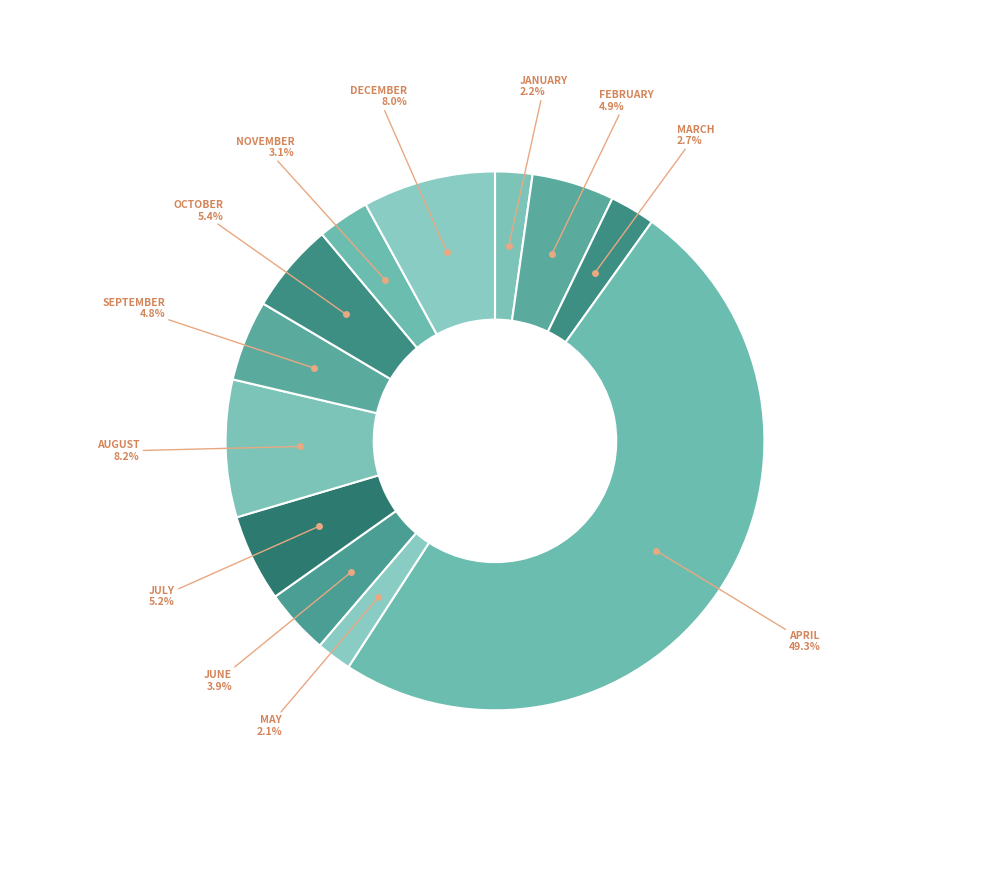

Which slice is the largest?

APRIL